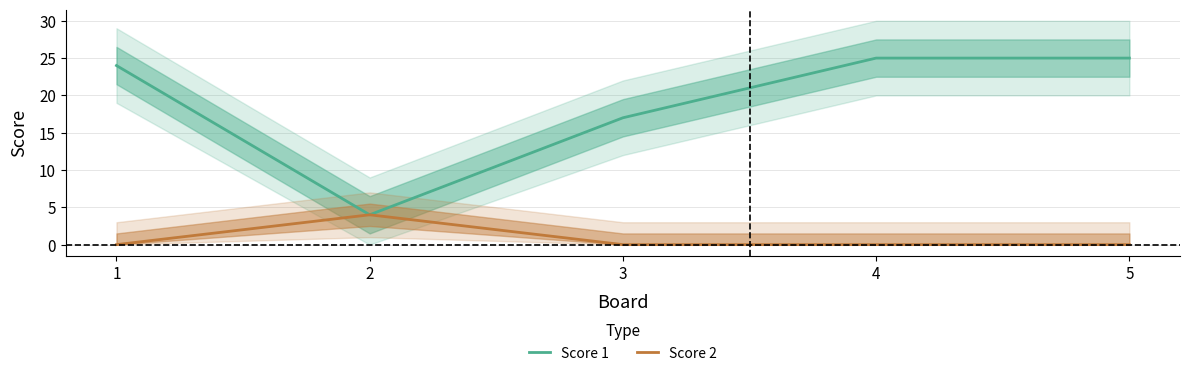

The value of Score 1 at 2 is 4. True or false?

True